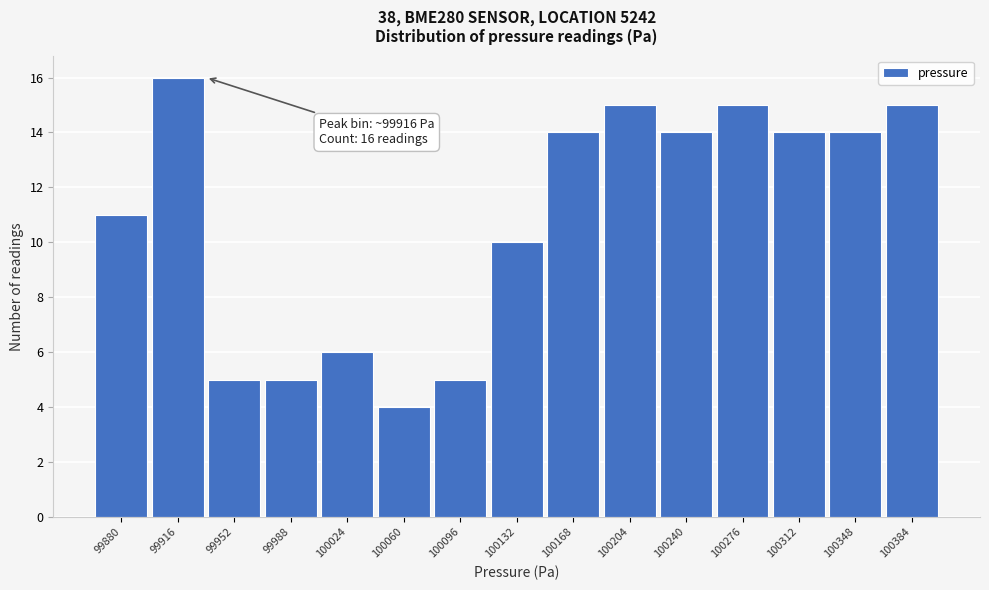

Reading left to right, list all the values displayed in this chart.

11	16	5	5	6	4	5	10	14	15	14	15	14	14	15